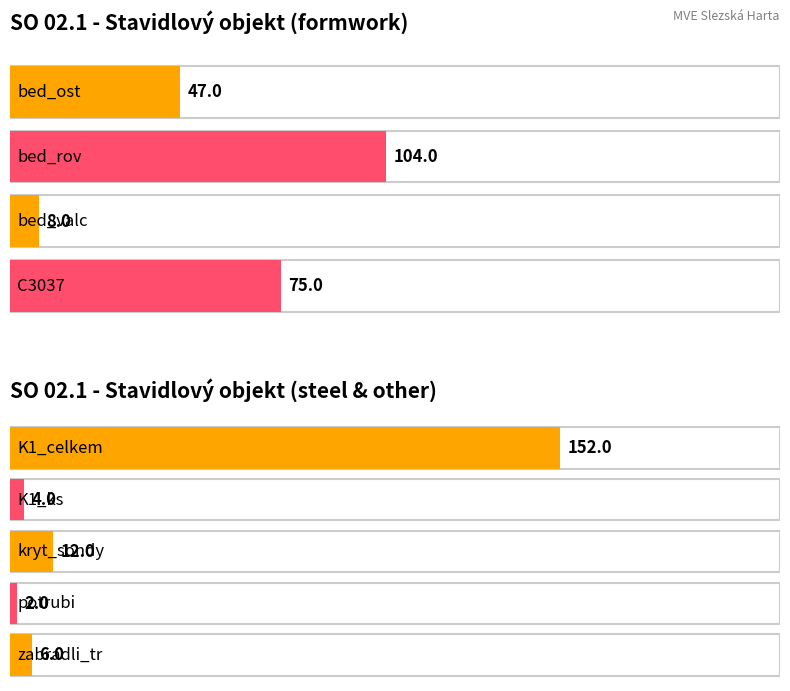

Which category has the highest value across all series?

K1_celkem